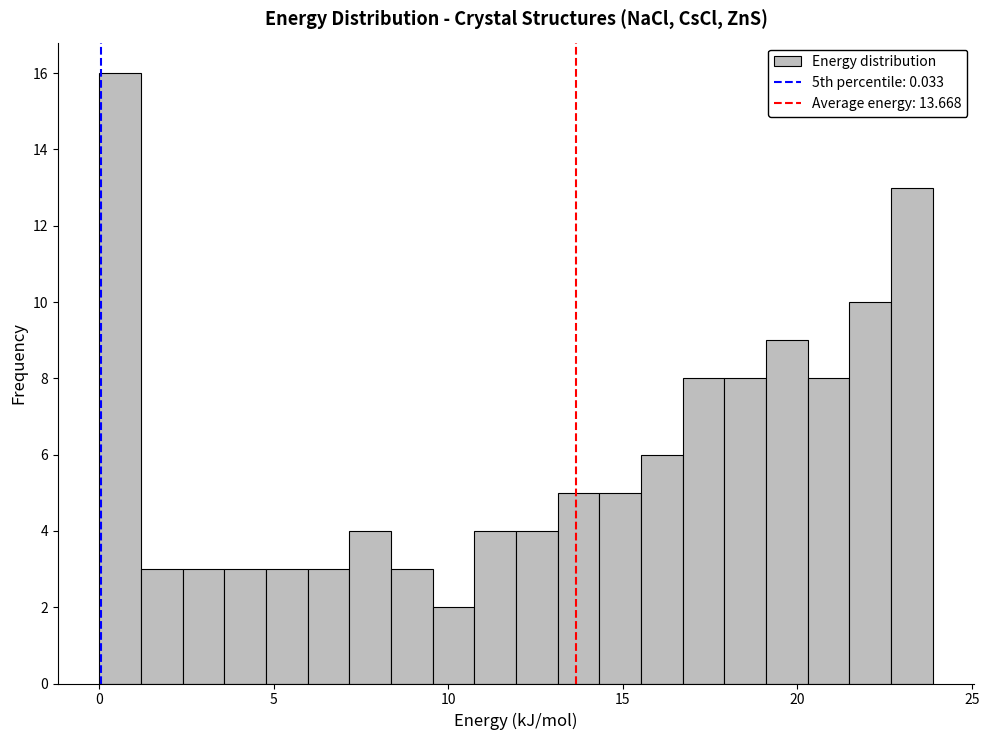

Around what value on the x-axis is the tallest bar? Give the approximate position of its centre, as read against the axis.

0.5